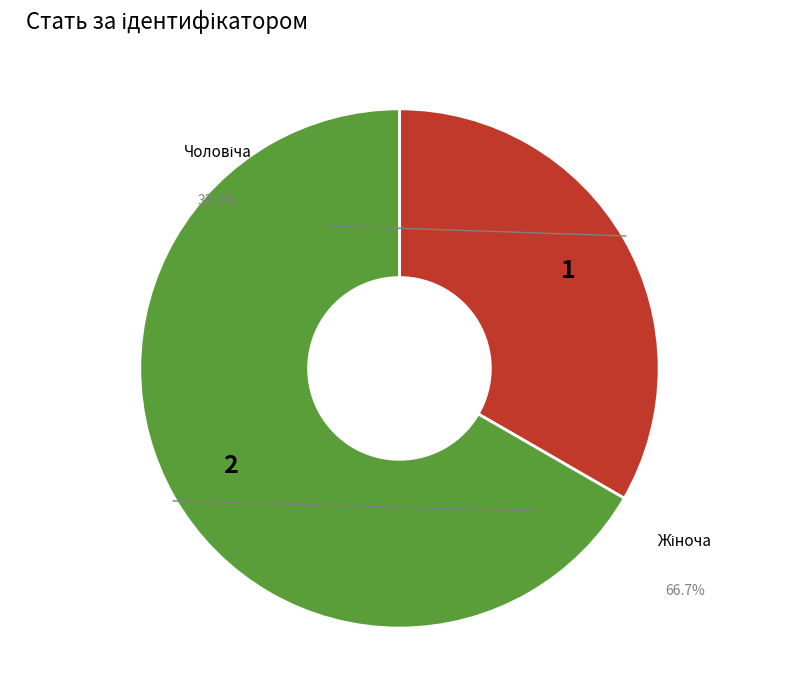

How many slices are in this pie chart?

2